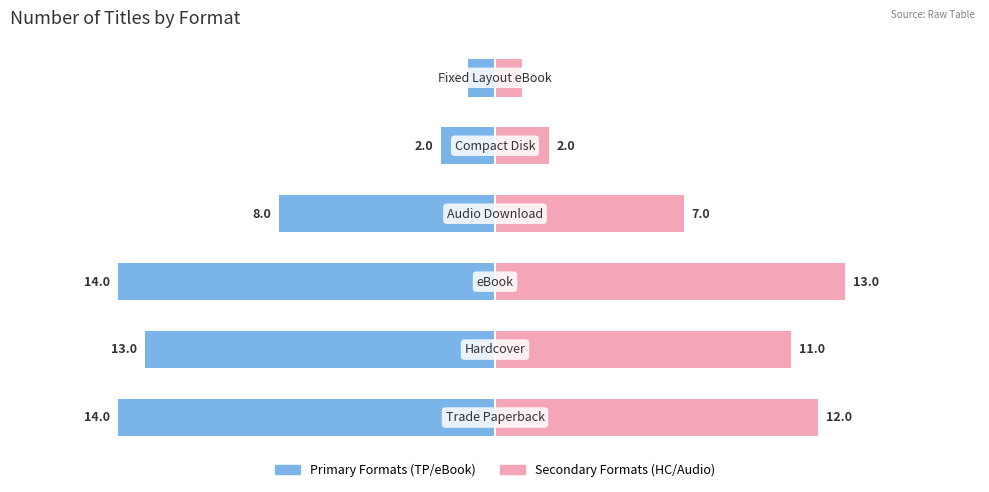

Reading left to right, extract all data points from this chart.

Trade Paperback / eBook: 0=-14	1=-13	2=-14	3=-8	4=-2	5=-1
Hardcover / Audio: 0=12	1=11	2=13	3=7	4=2	5=1